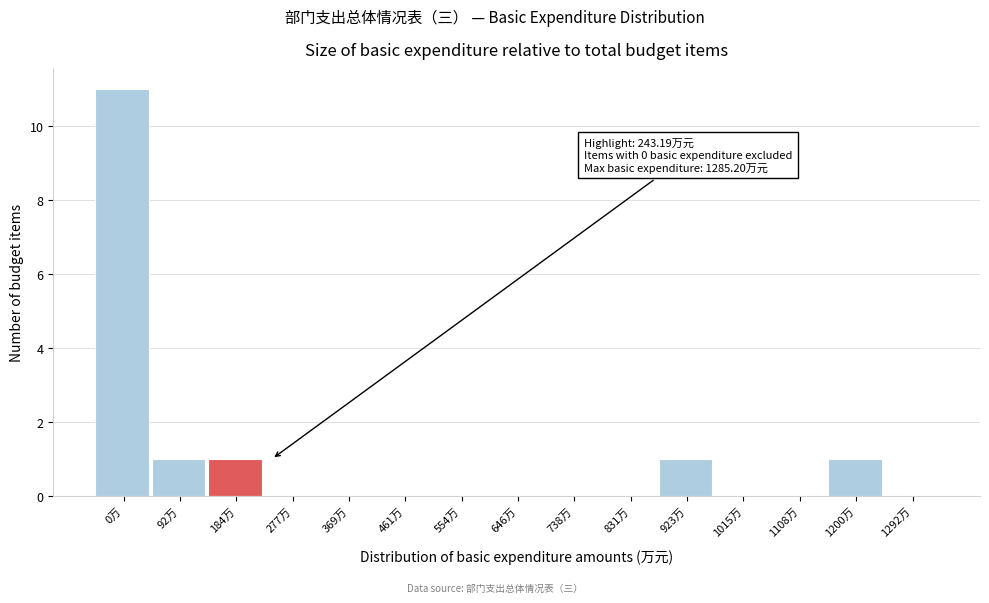

Reading left to right, extract all data points from this chart.

0万=11	92万=1	184万=1	277万=0	369万=0	461万=0	554万=0	646万=0	738万=0	831万=0	923万=1	1015万=0	1108万=0	1200万=1	1292万=0